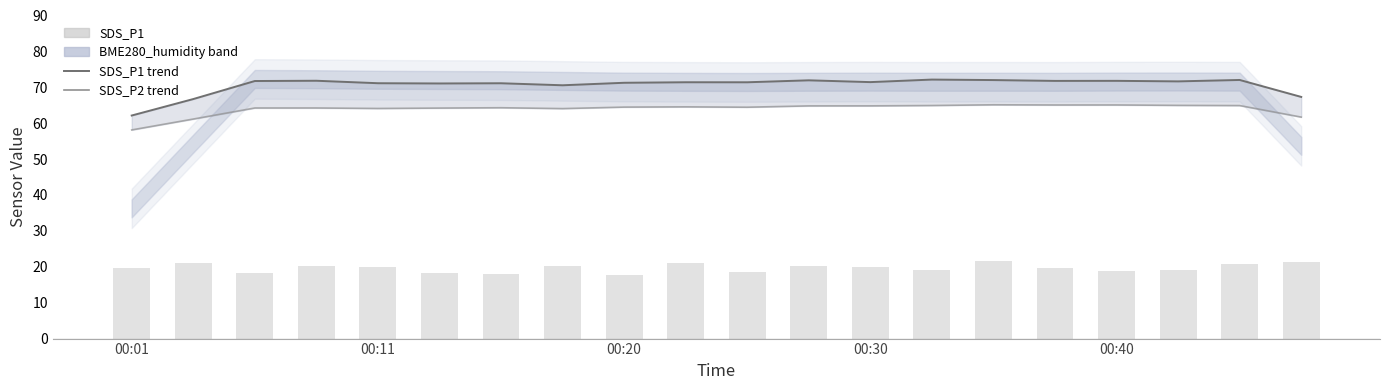

How many data points in SDS_P1 are less than 19?

7